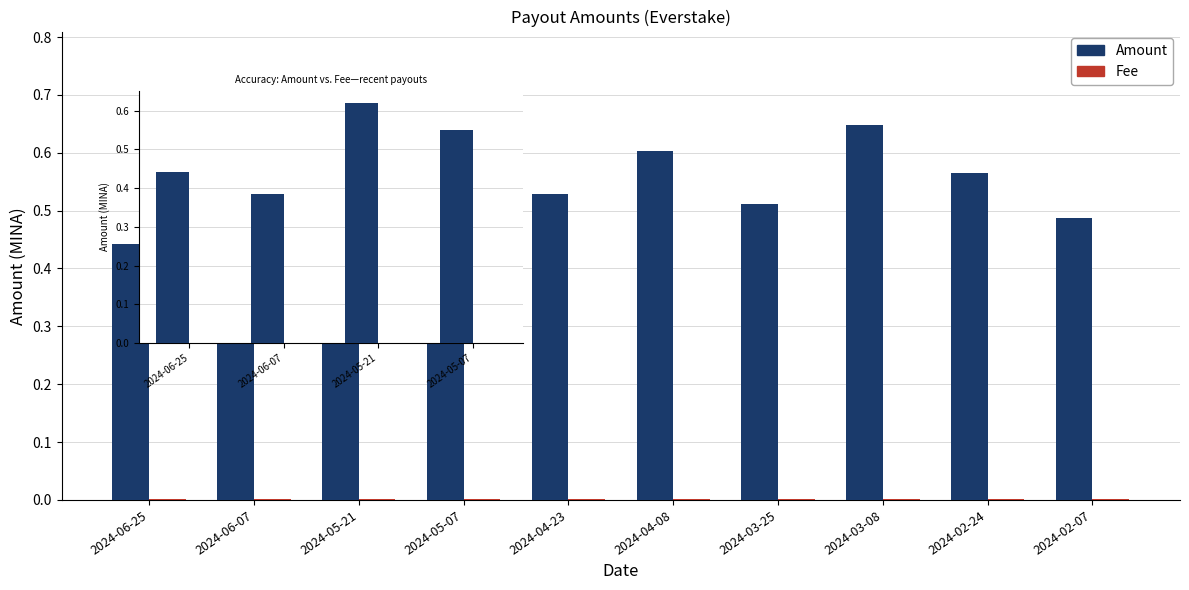

The value of Fee at 2024-06-25 is 0.0. True or false?

False